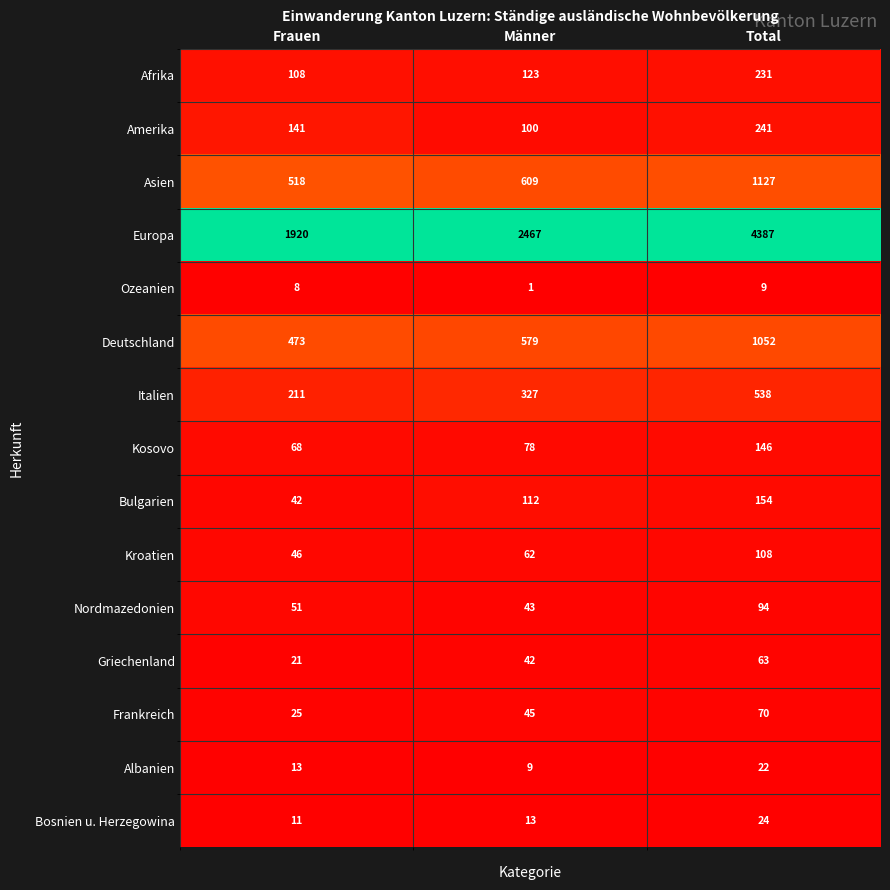

At Total, list the series in order from largest to smallest.

Europa, Asien, Deutschland, Italien, Amerika, Afrika, Bulgarien, Kosovo, Kroatien, Nordmazedonien, Frankreich, Griechenland, Bosnien u. Herzegowina, Albanien, Ozeanien